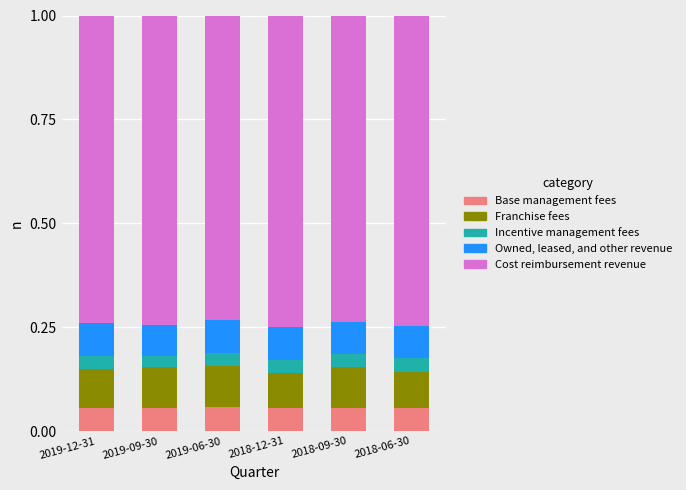

What is the total value across all series at 2019-09-30?

1.0